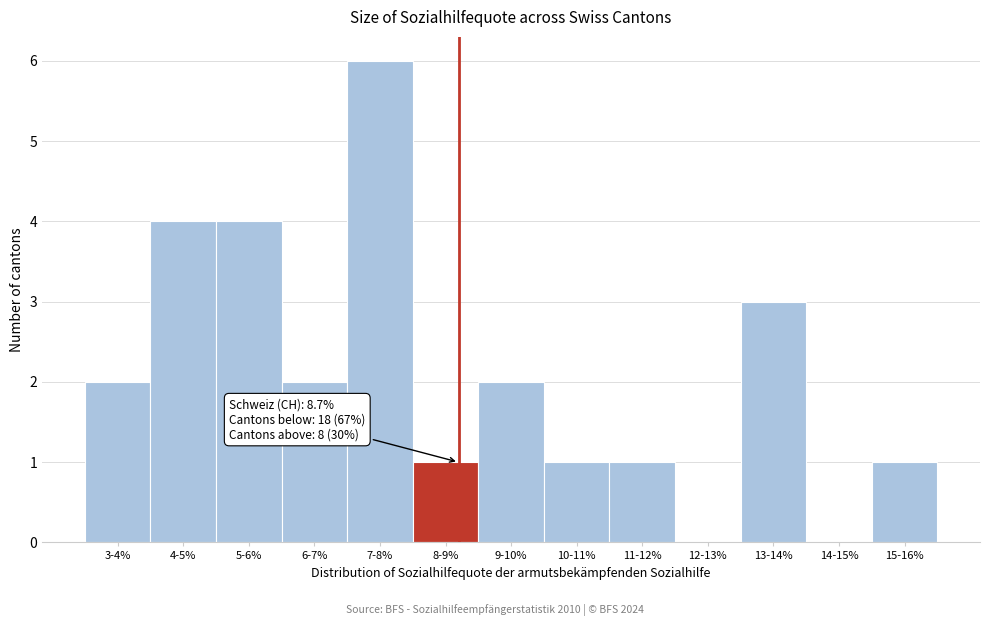

Reading left to right, transcribe all the data shown in this chart.

3-4%=2	4-5%=4	5-6%=4	6-7%=2	7-8%=6	8-9%=1	9-10%=2	10-11%=1	11-12%=1	12-13%=0	13-14%=3	14-15%=0	15-16%=1